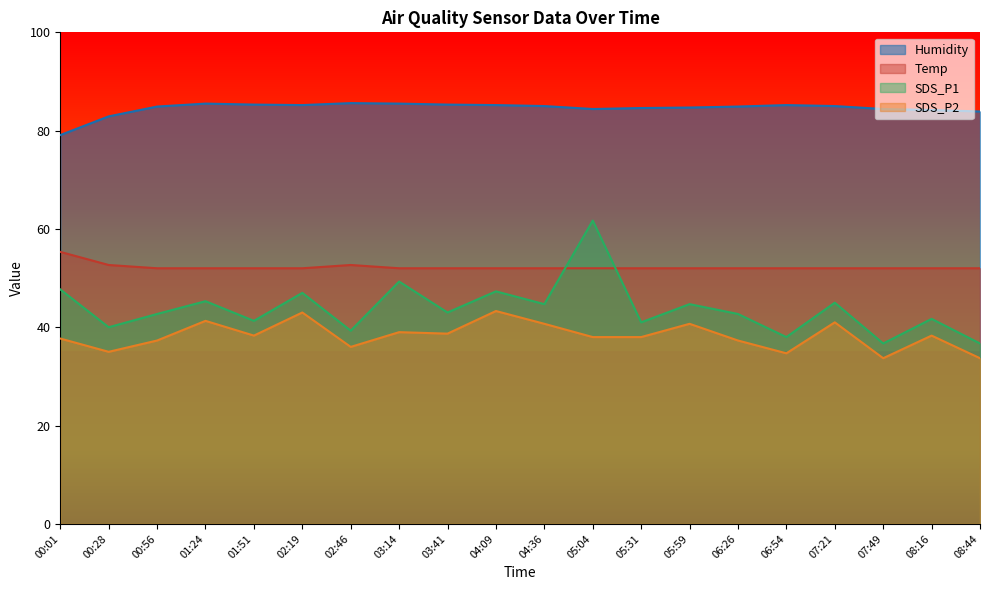

Is it true that Humidity equals 79.1 at 00:01?

True